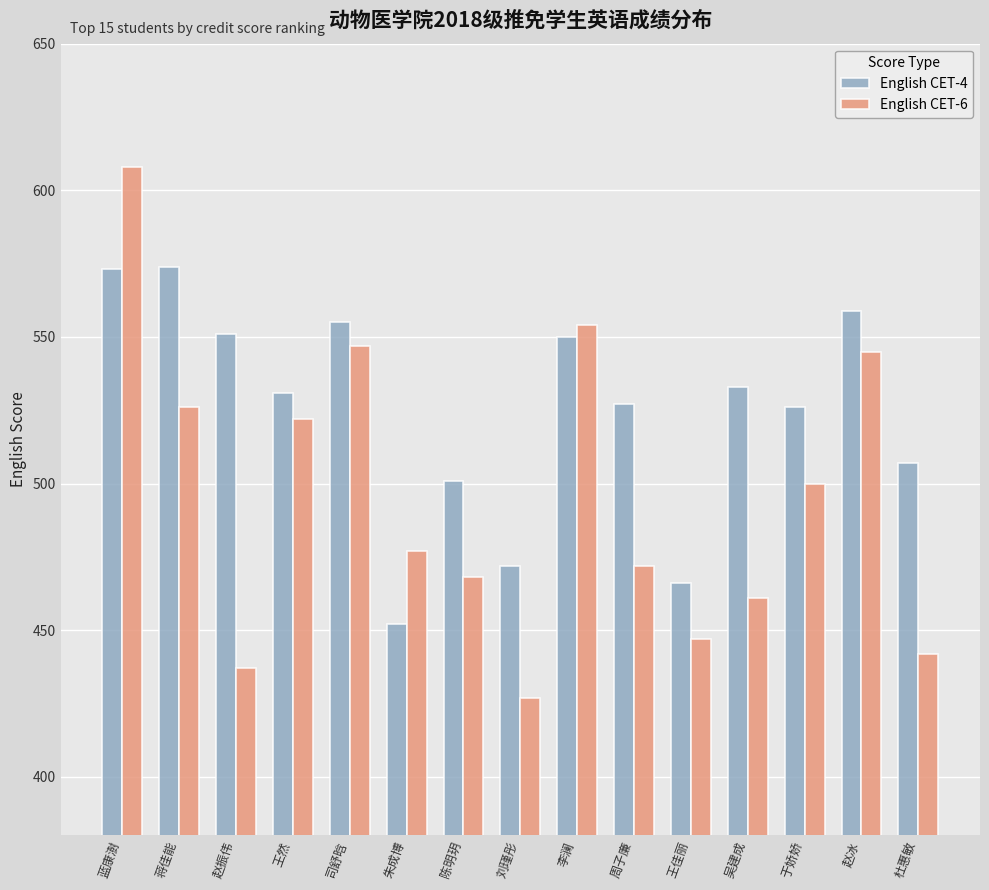

How many bars are there in total?

30